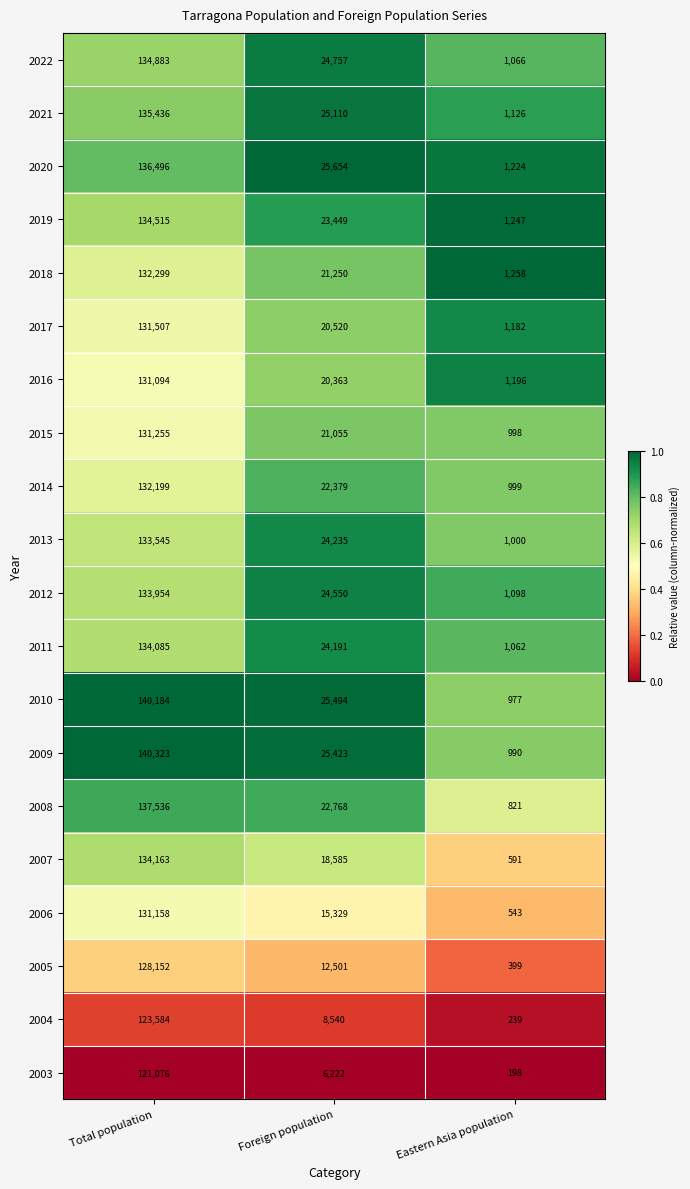

Between Total population and Foreign population, which series saw the biggest shift?

2006